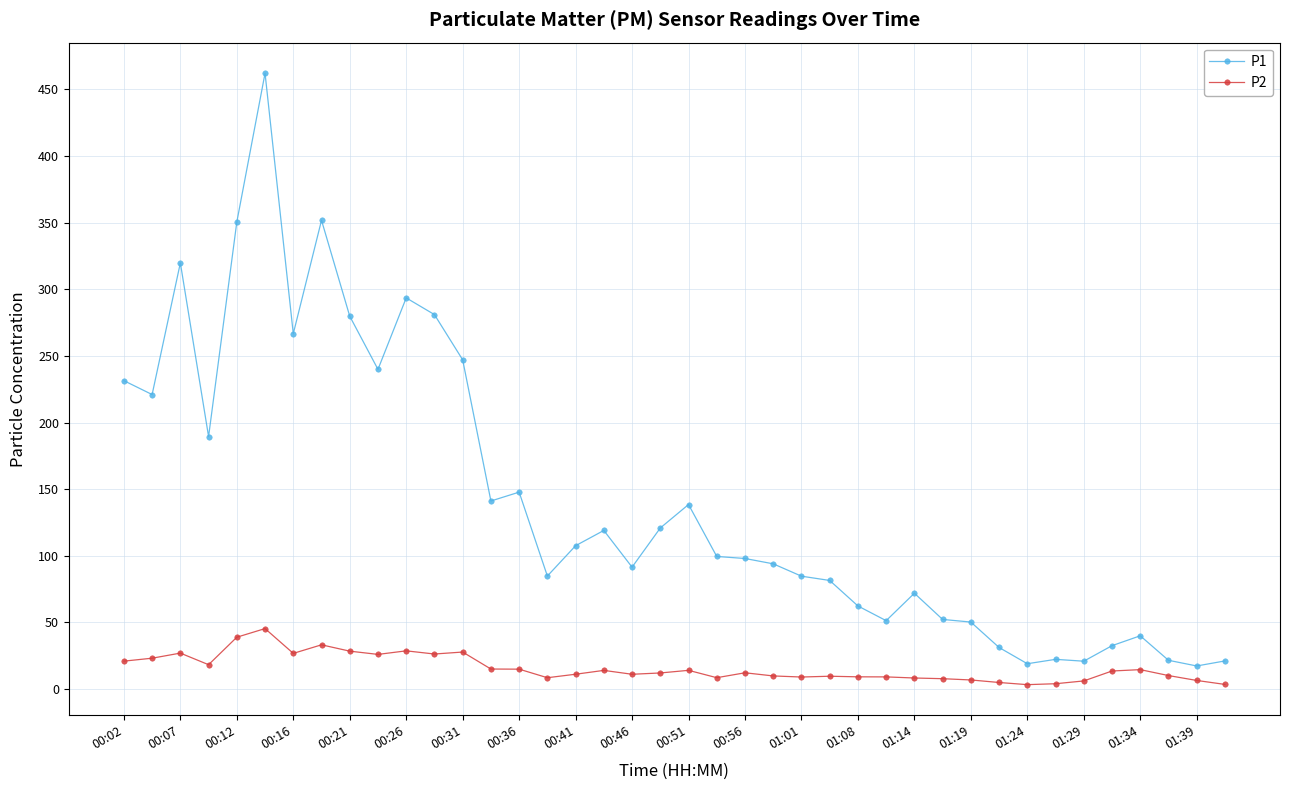

What is the difference between the maximum and minimum values in the P2 series?

42.1